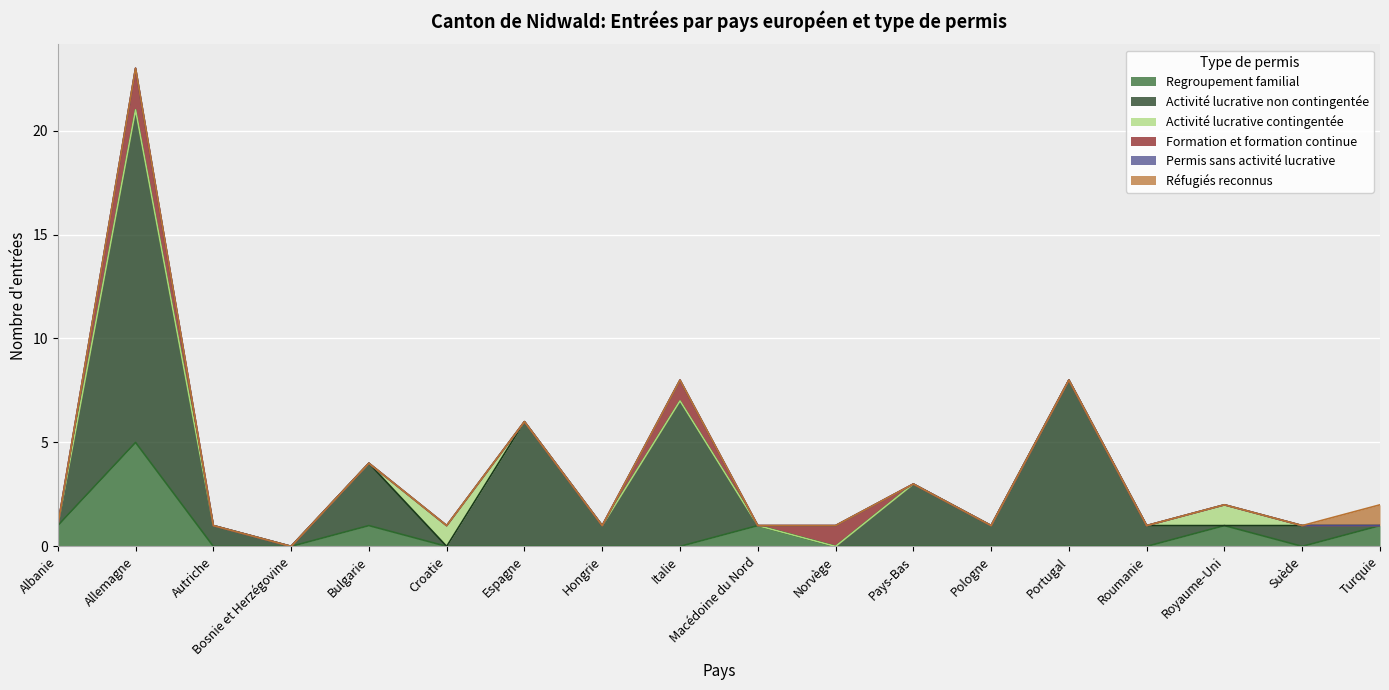

The value of Formation et formation continue at Macédoine du Nord is 1. True or false?

False